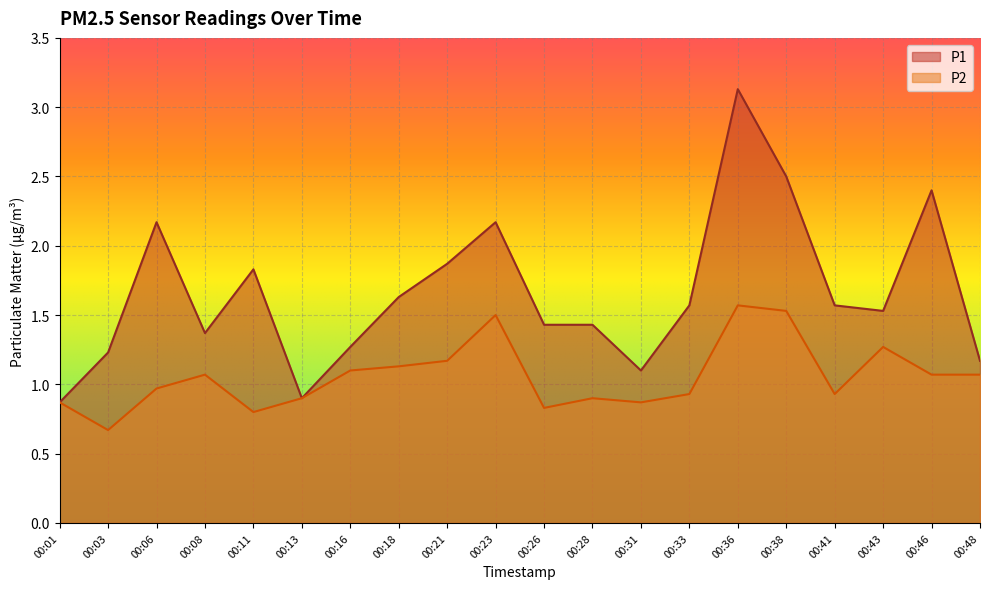

True or false: P1 and P2 cross at least once.

False